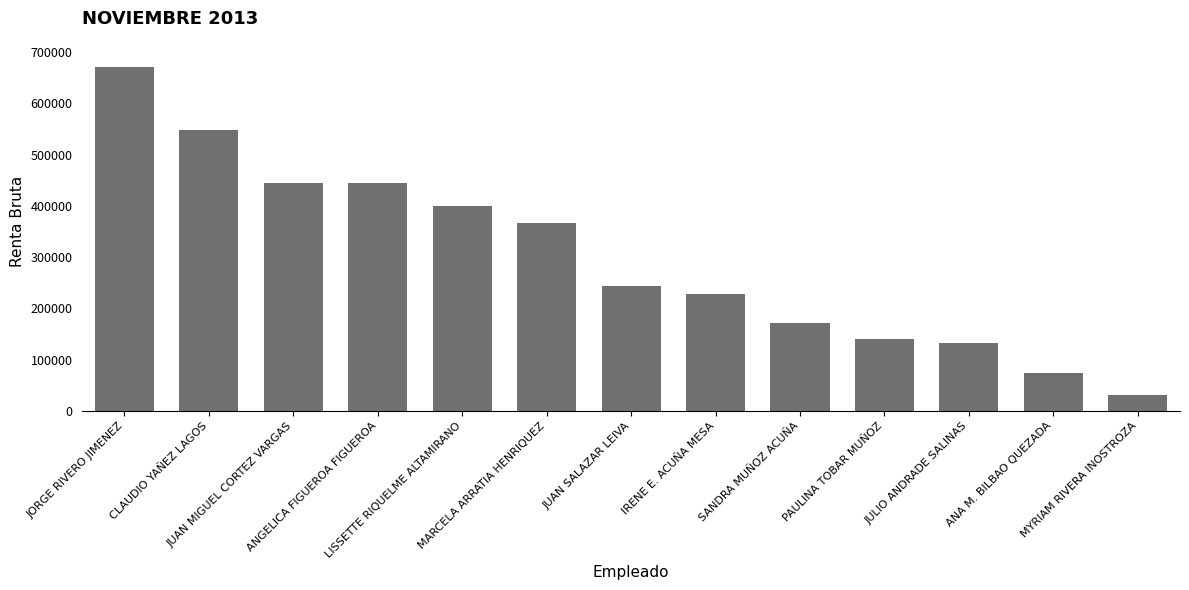

How many values are below 244444?

6